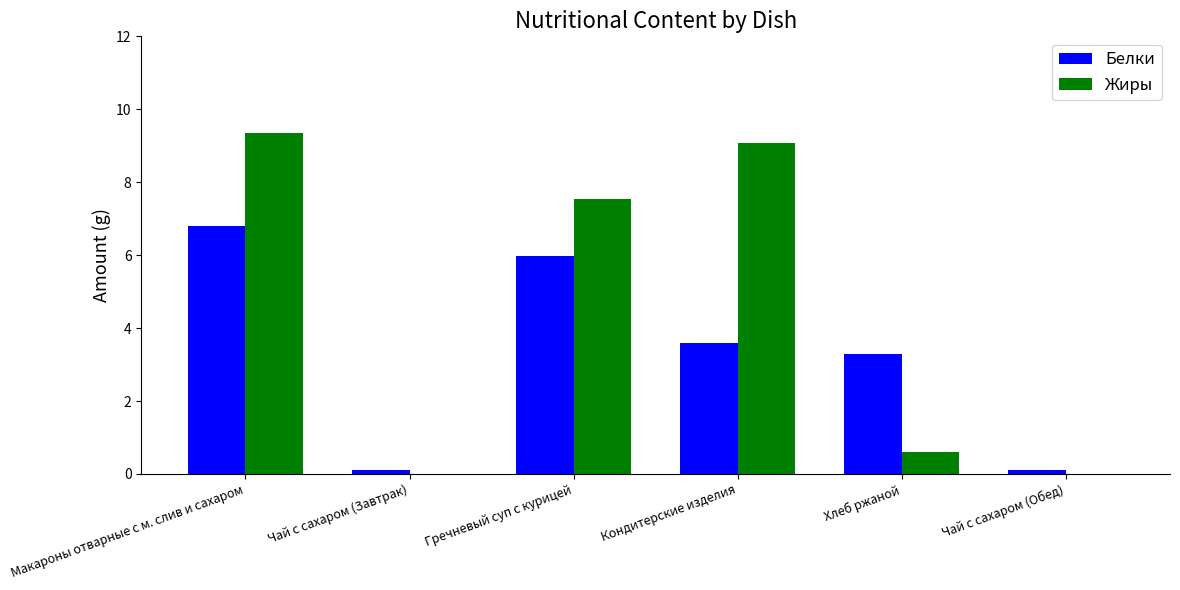

Is the value of Белки at Гречневый суп с курицей greater than the value of Жиры at Чай с сахаром (Завтрак)?

Yes